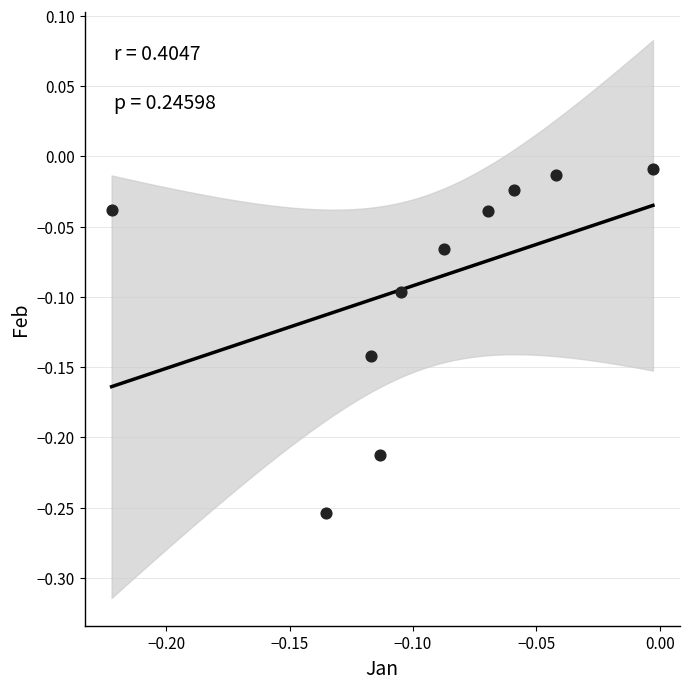

Count the number of points in this scatter plot.

10